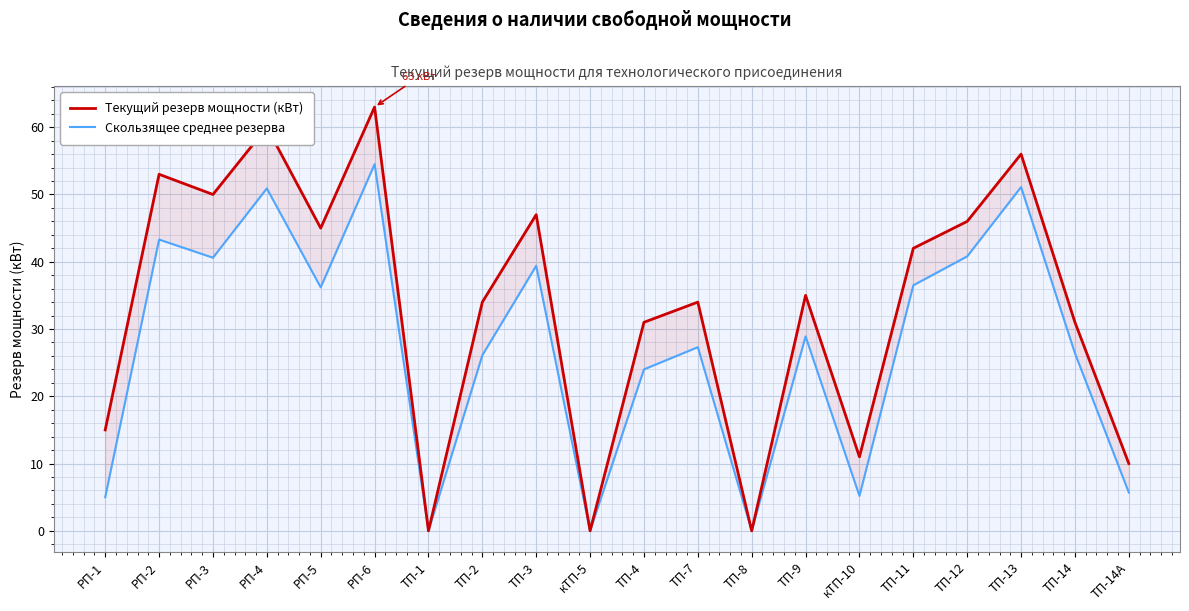

Rank the series by their average value, from highest to lowest.

Текущий резерв мощности (кВт), Скользящее среднее резерва